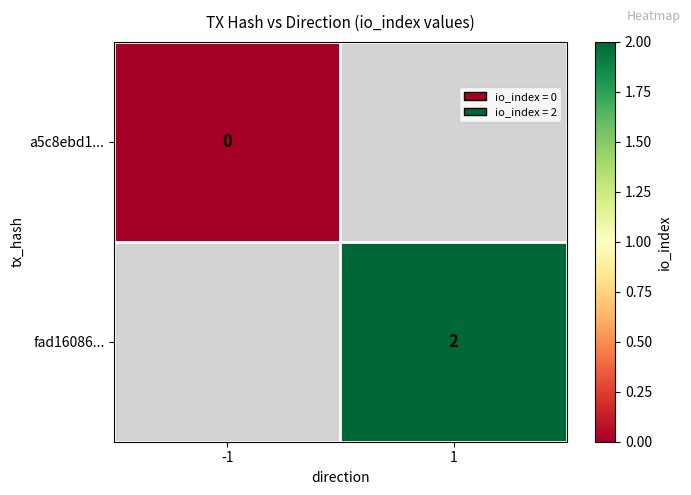

At how many categories does at least one series exceed 0?

1